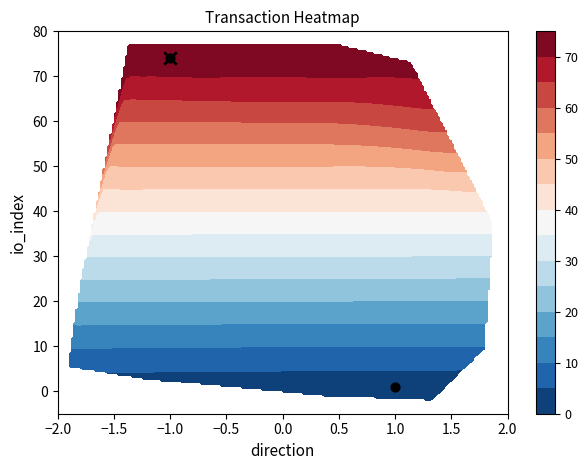

What is the sum of the values at −1.0 and 1.0?

75